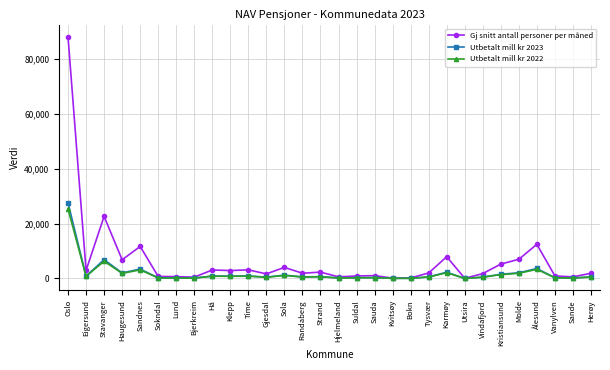

At which label is Gj snitt antall personer per måned closest to 43979?

Stavanger